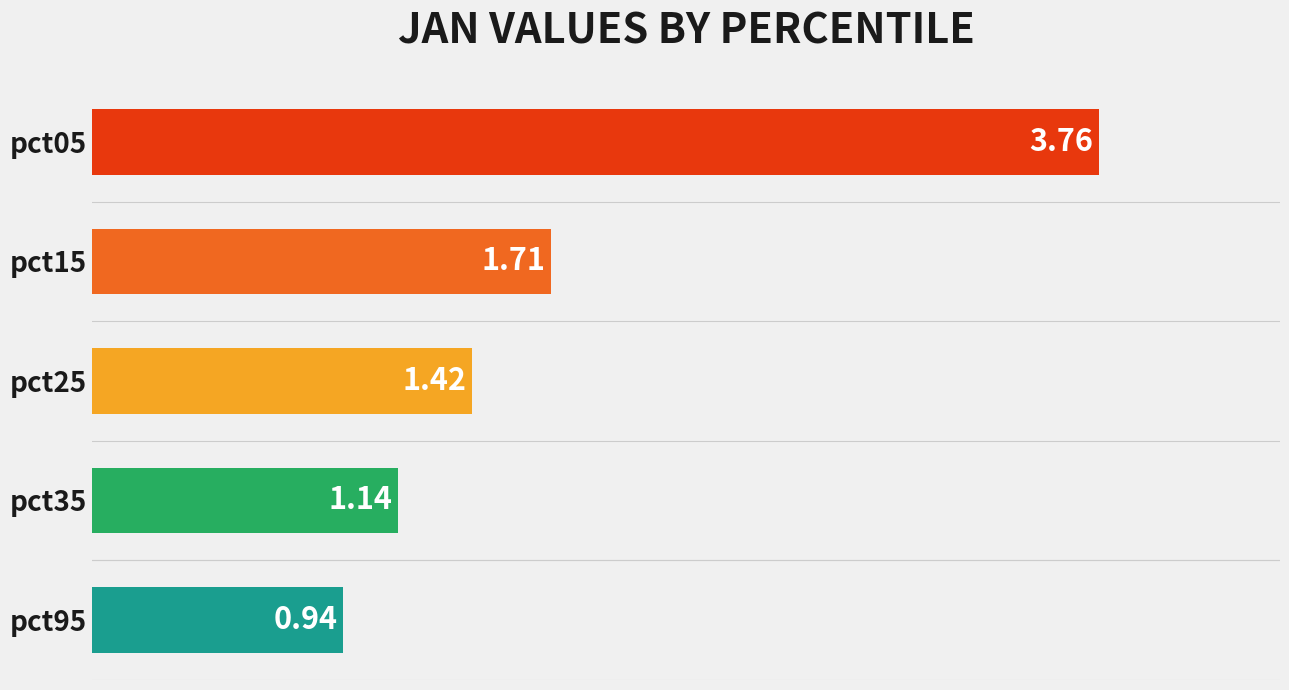

Rank the categories by value from lowest to highest.

pct95, pct35, pct25, pct15, pct05